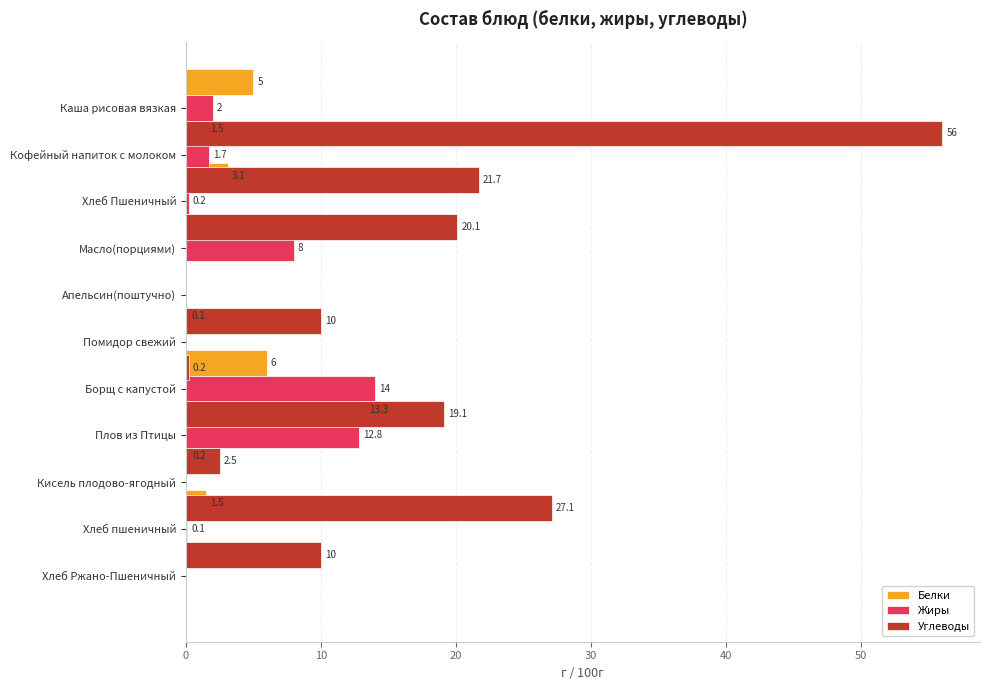

Between 10 and 20, which series saw the biggest shift?

Белки